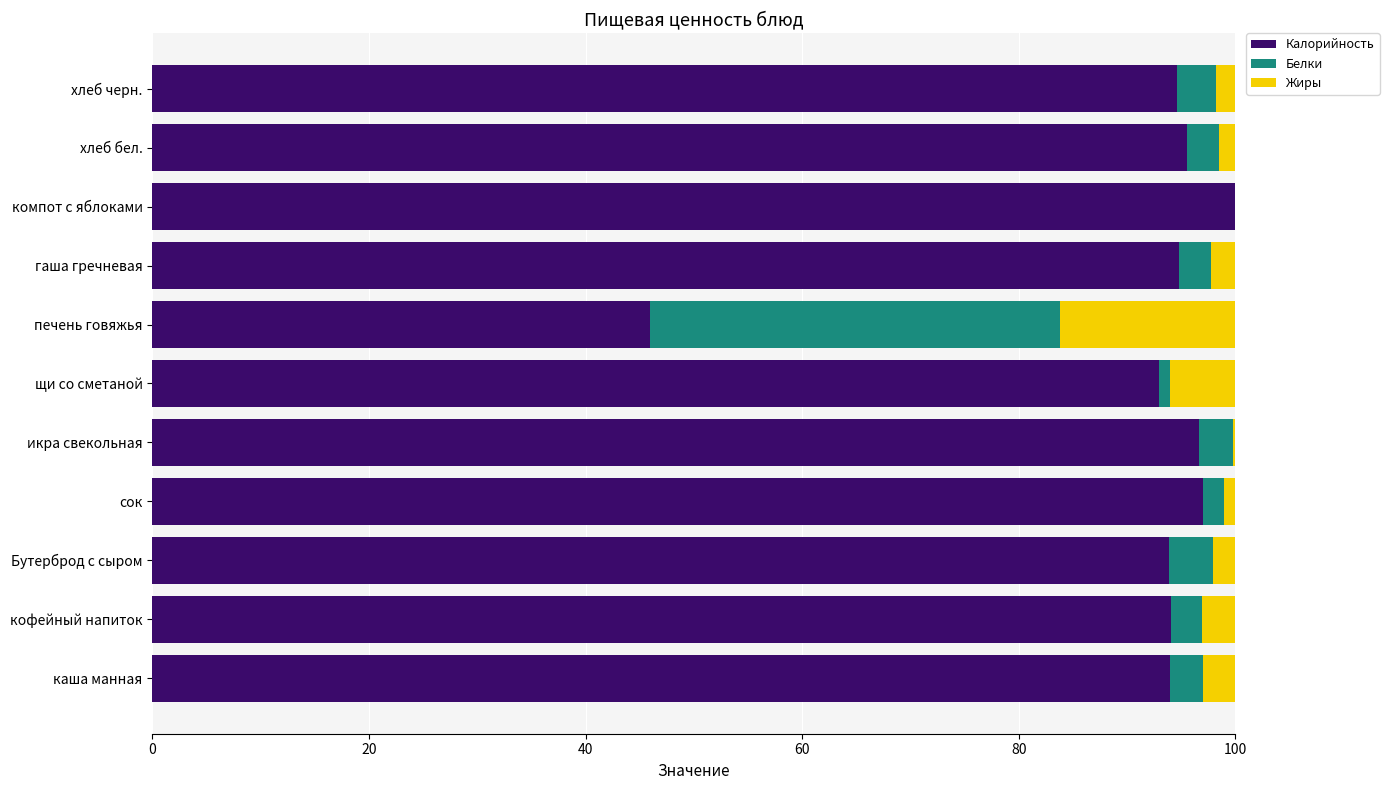

The Калорийность series shows 152.9 at хлеб черн.. True or false?

False